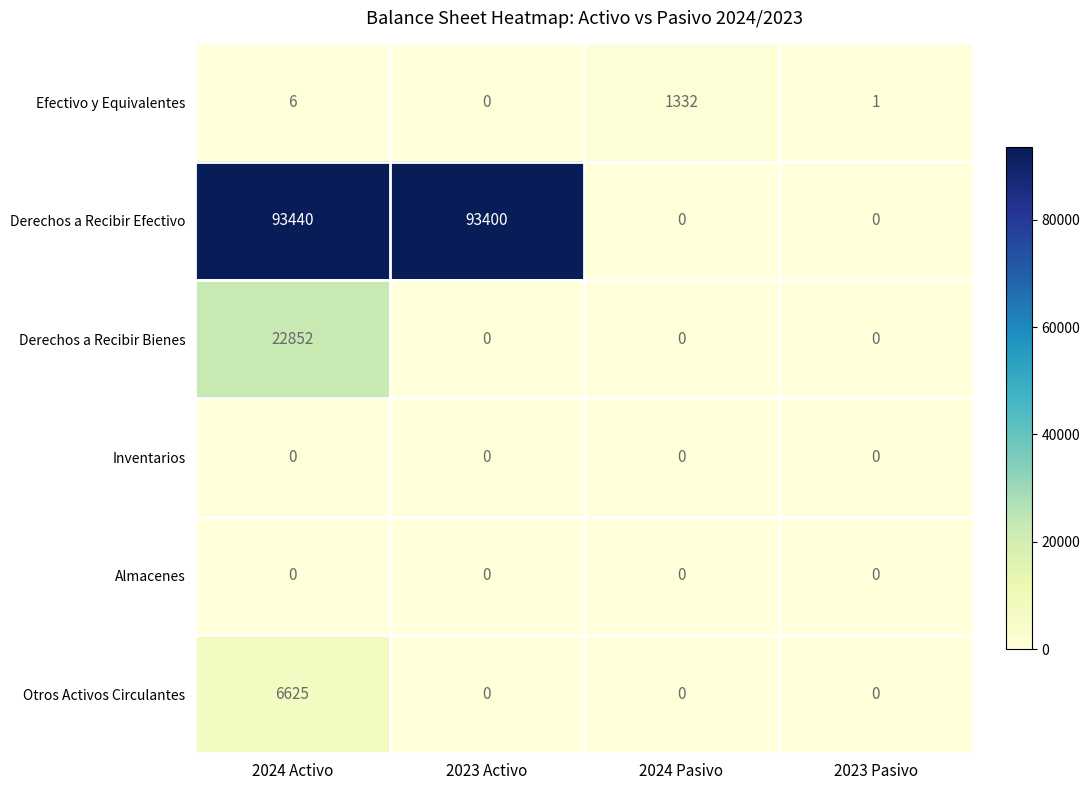

True or false: Otros Activos Circulantes has a value of 9762 at 2024 Activo.

False